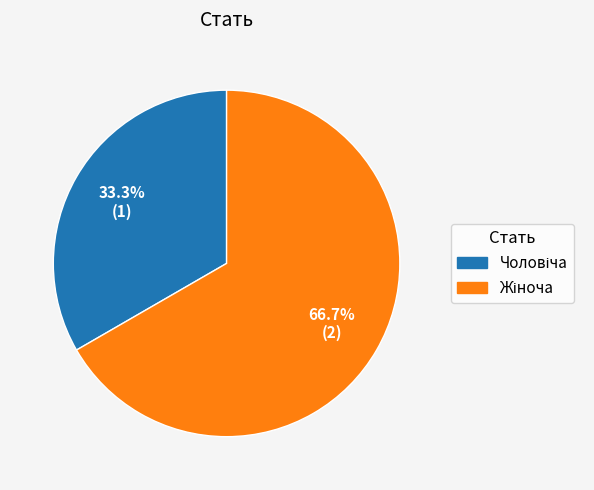

Is there a majority slice in this chart?

Yes